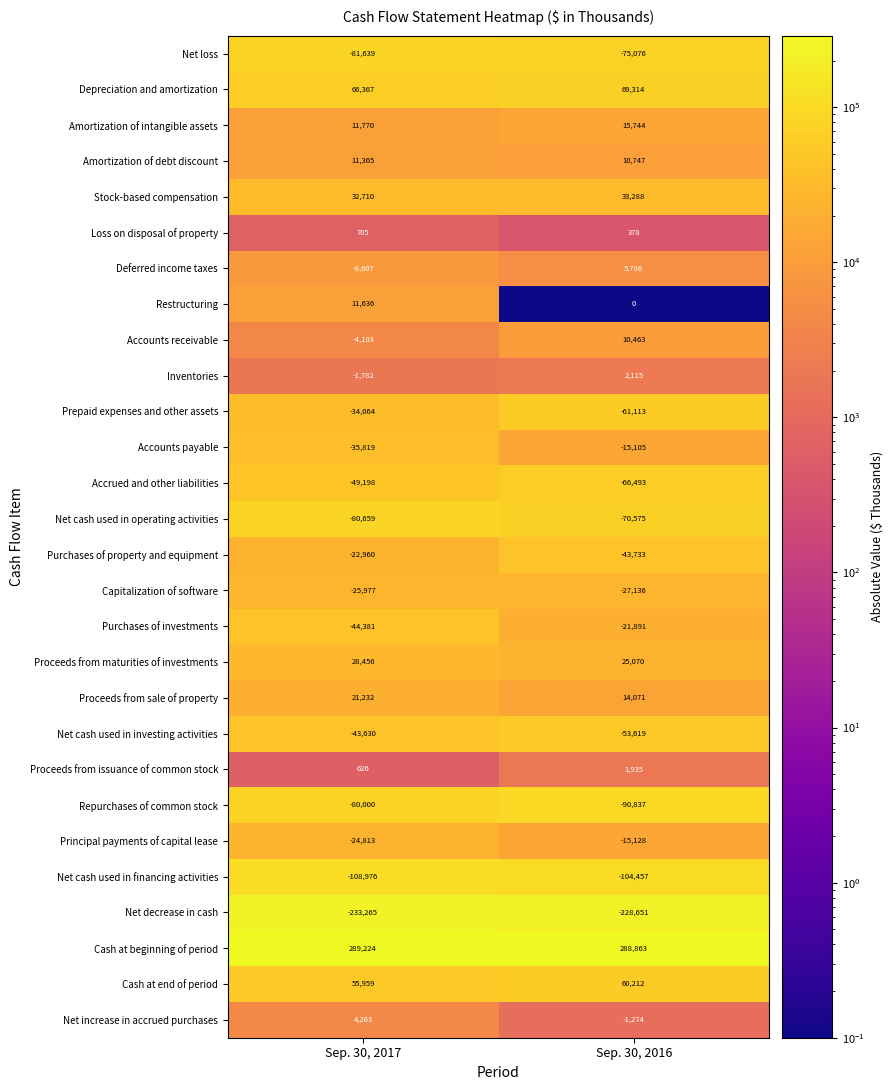

The value of Net increase in accrued purchases at Sep. 30, 2016 is -303. True or false?

False